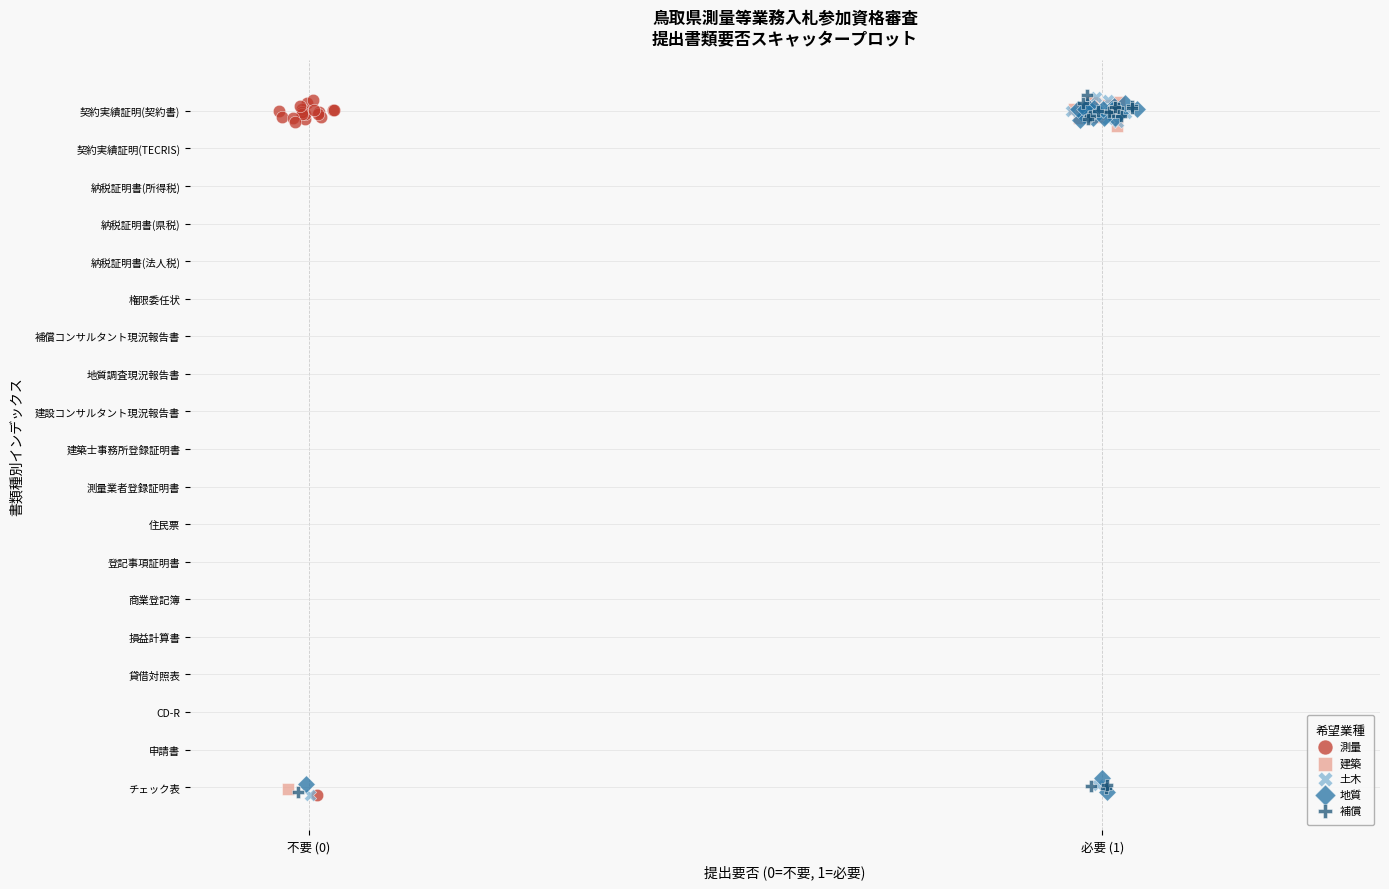

What are all the series names shown in the legend?

測量, 建築, 土木, 地質, 補償